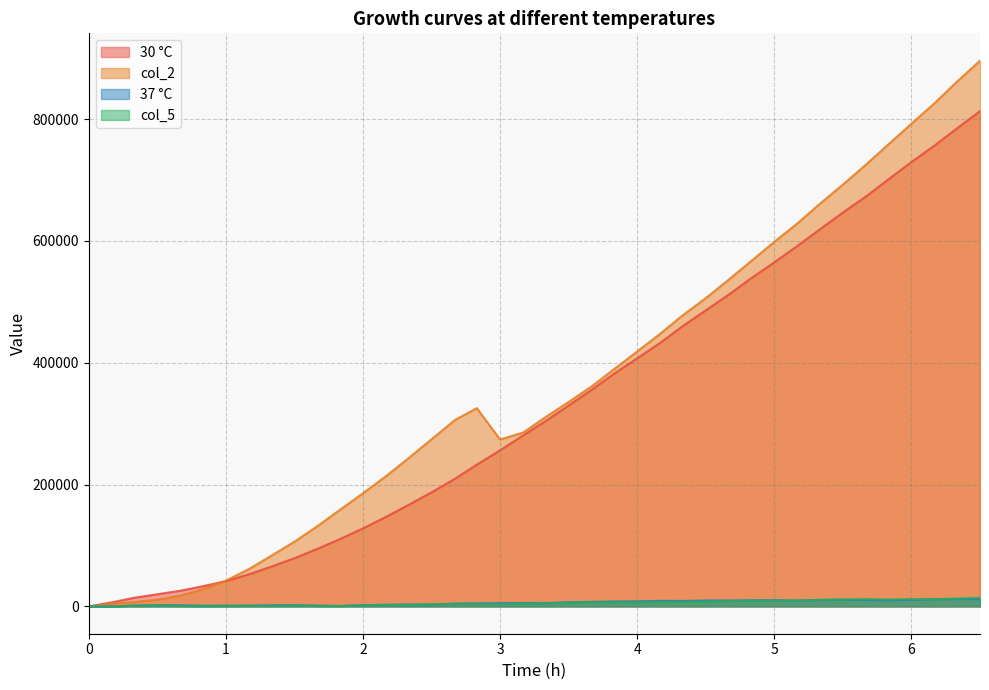

At how many categories does at least one series exceed 396590?

16